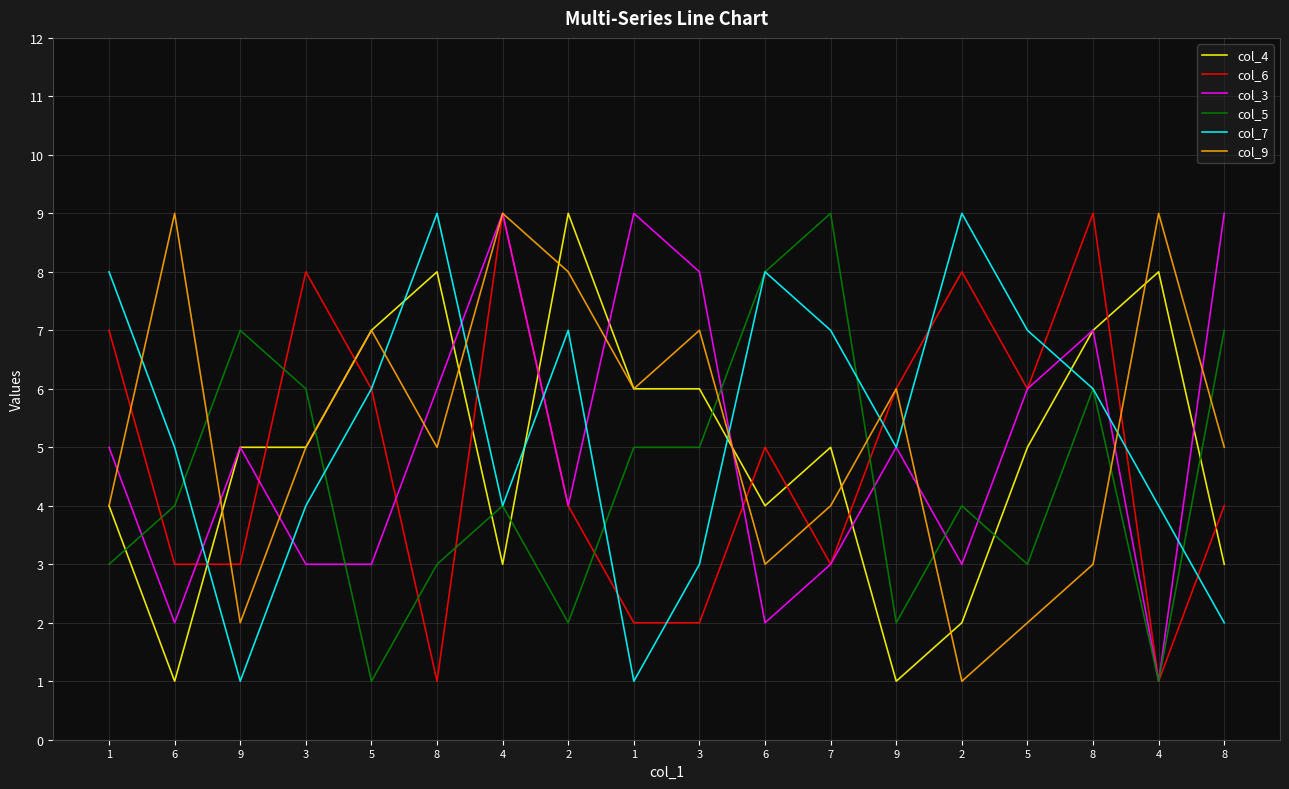

Rank the series by their maximum value, from highest to lowest.

col_4, col_6, col_3, col_5, col_7, col_9